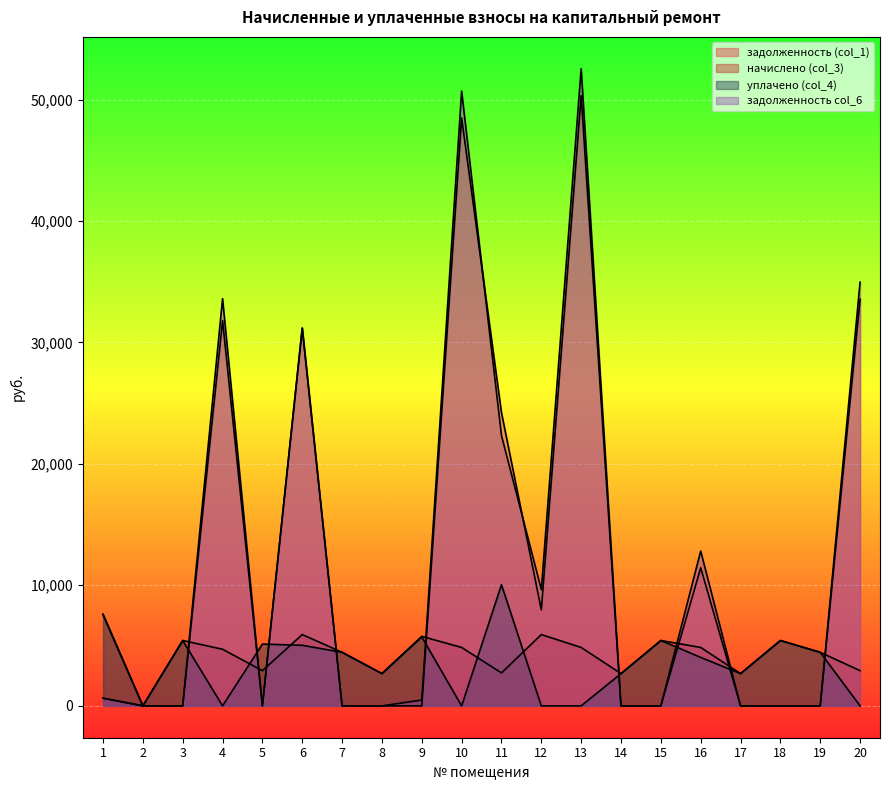

At which category is the sum across all series the highest?

13